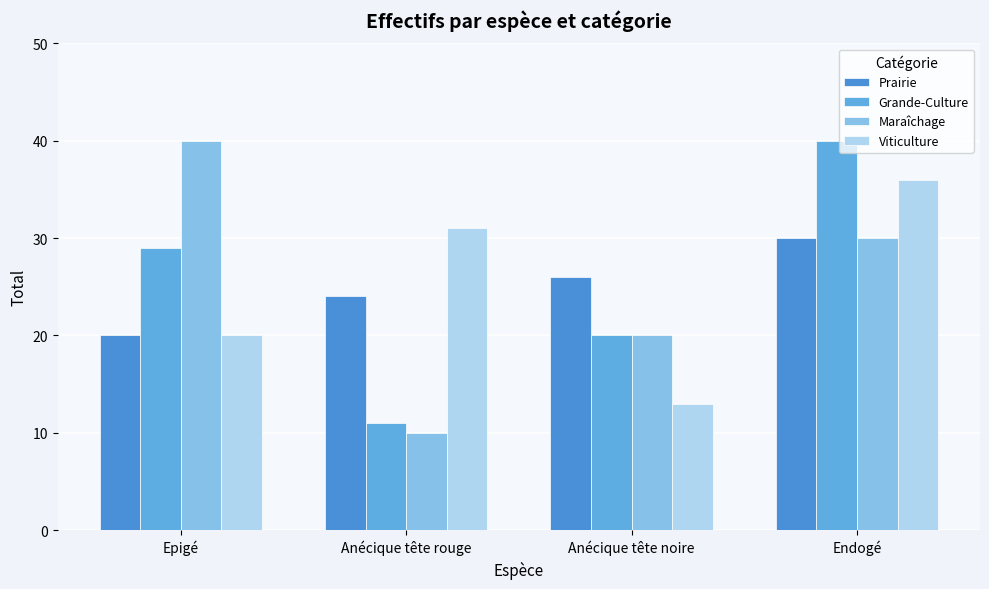

Which series has the largest range (max minus min)?

Maraîchage